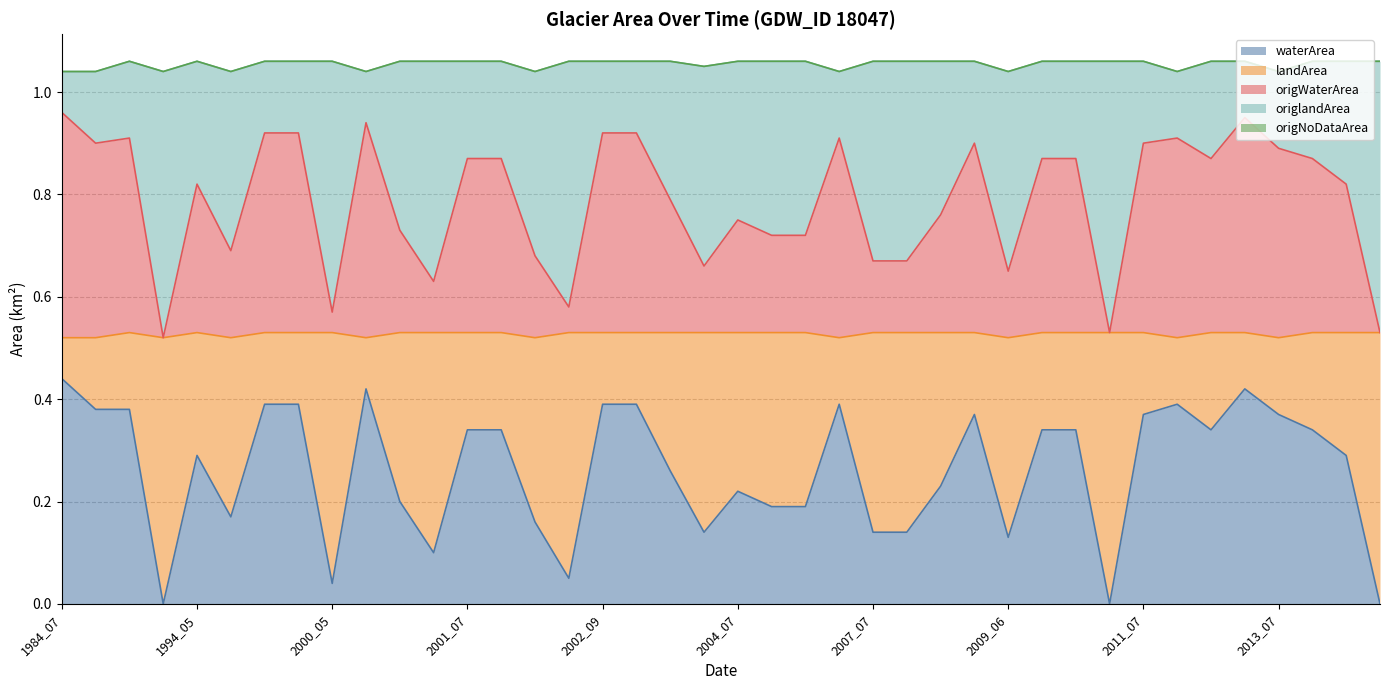

At which category does landArea reach its first local peak?

1991_08